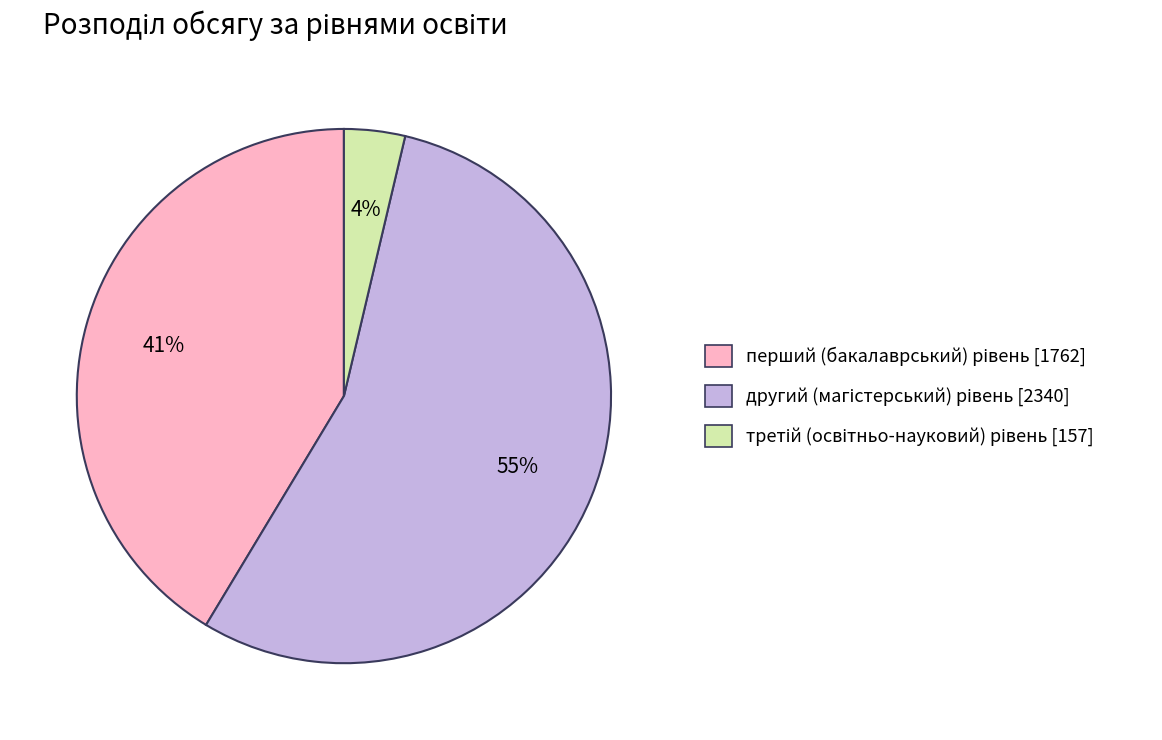

To the nearest percent, what is the difference between the largest and smallest slice percentages?

51%